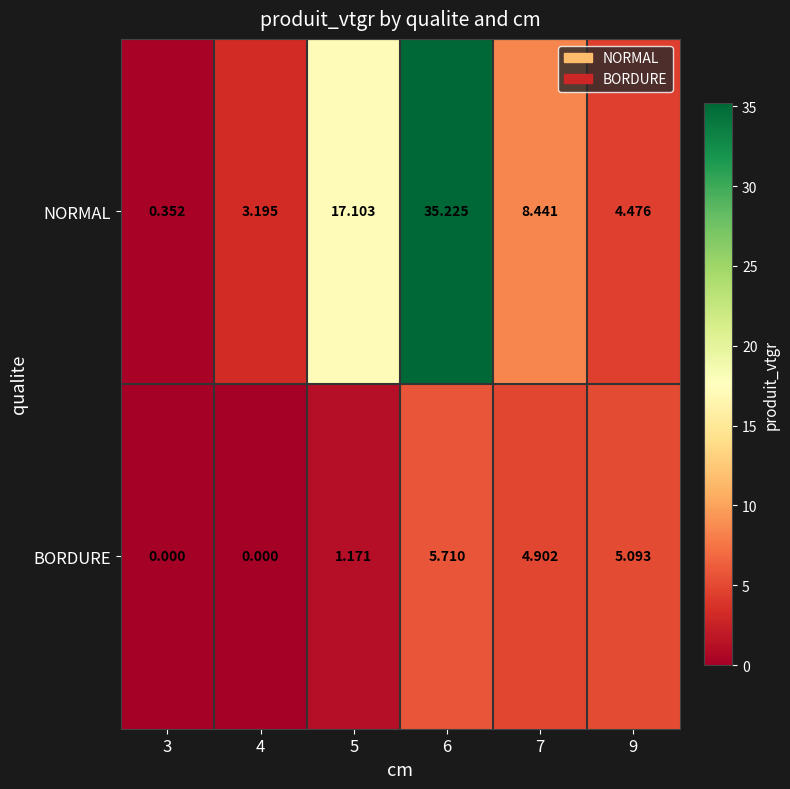

Which series has the largest range (max minus min)?

NORMAL